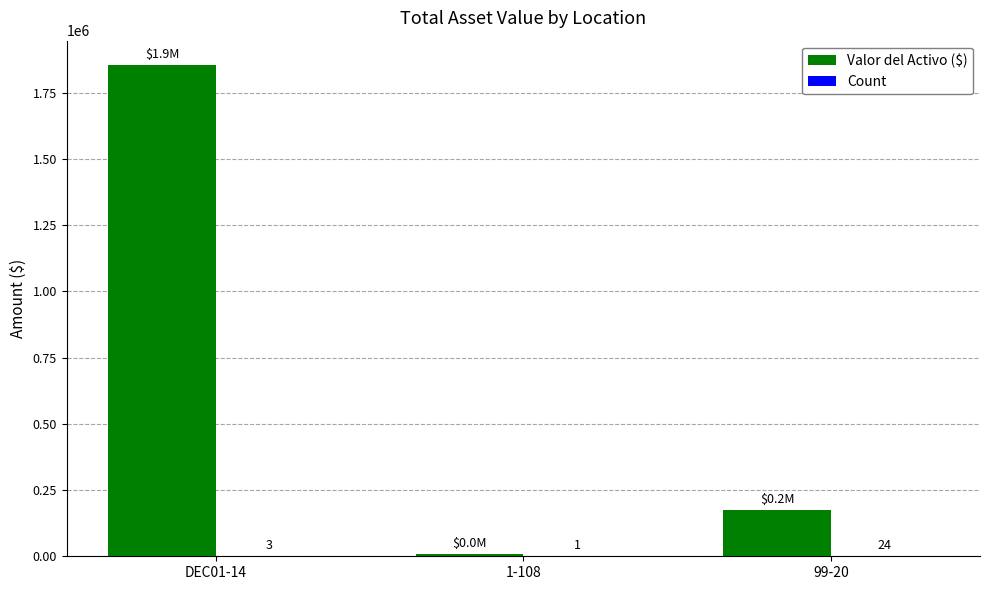

Is it true that Valor del Activo ($) equals 1052627.4 at DEC01-14?

False